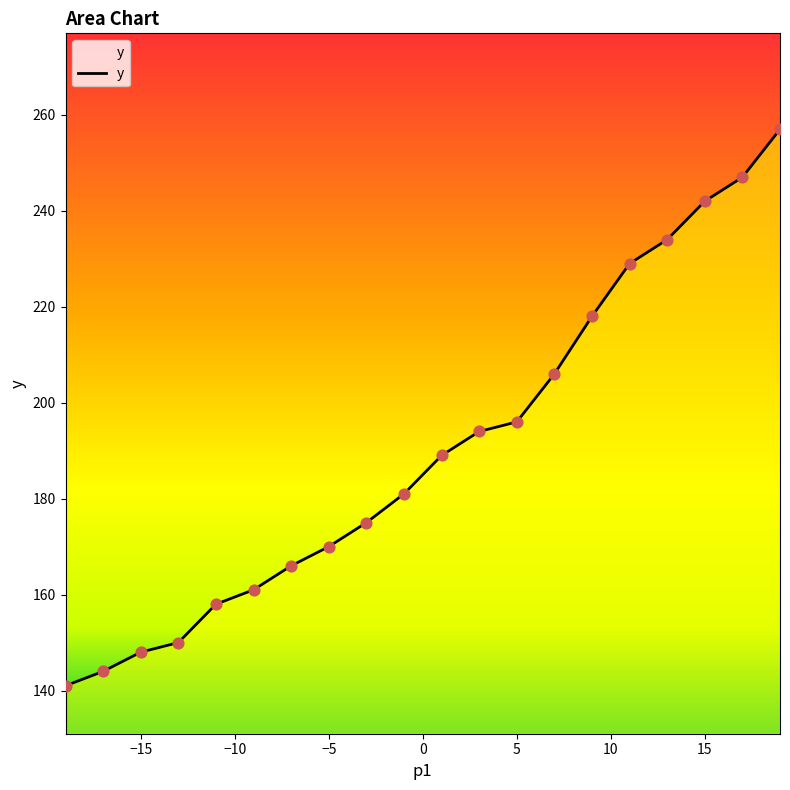

What is the smallest value displayed?

141